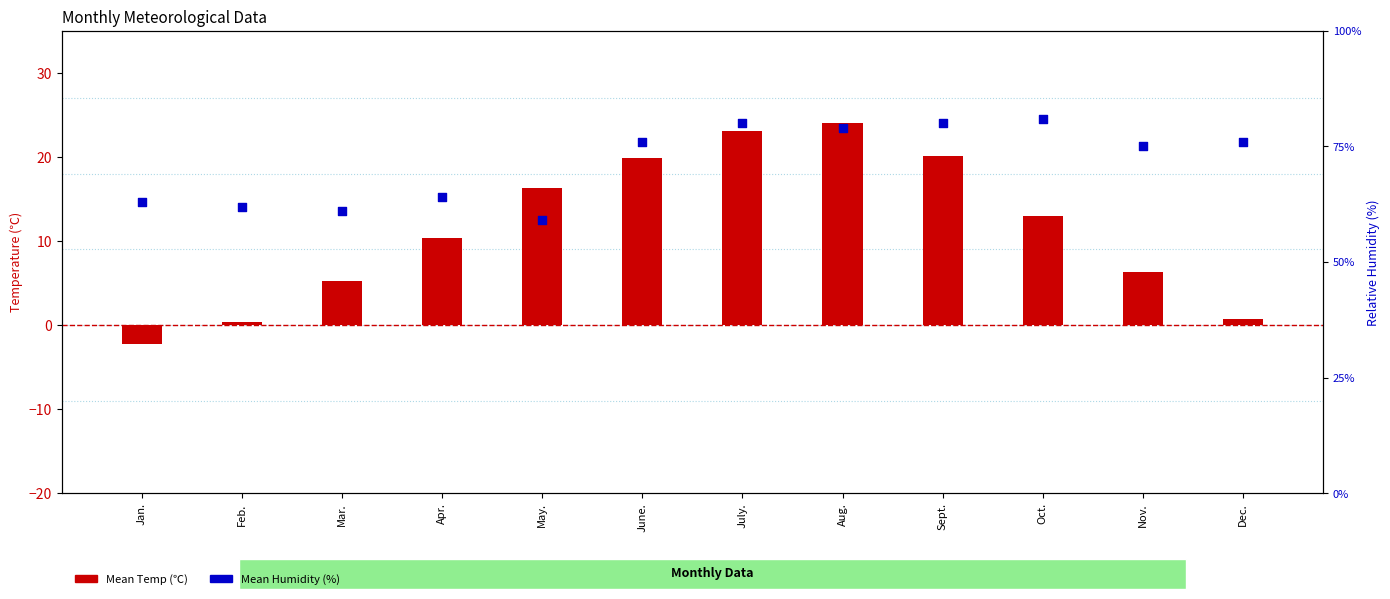

Which series has the largest total across all categories?

Mean Humidity (%)